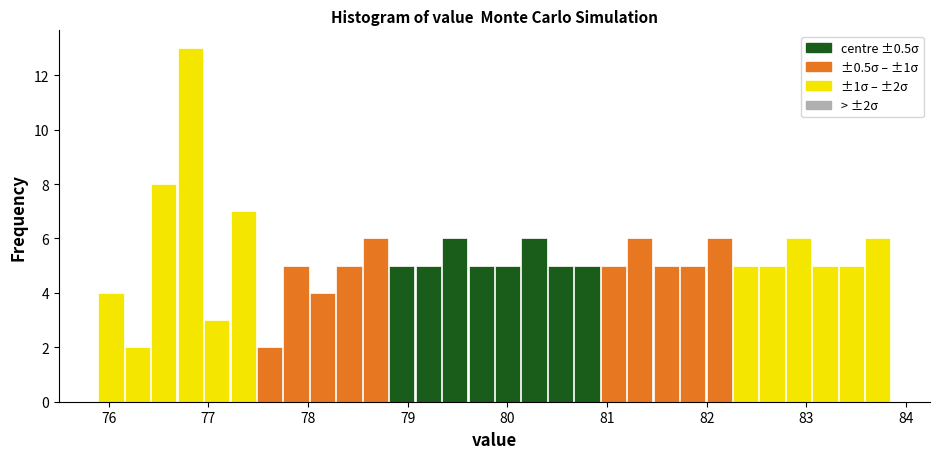

Around what value on the x-axis is the tallest bar? Give the approximate position of its centre, as read against the axis.

76.8